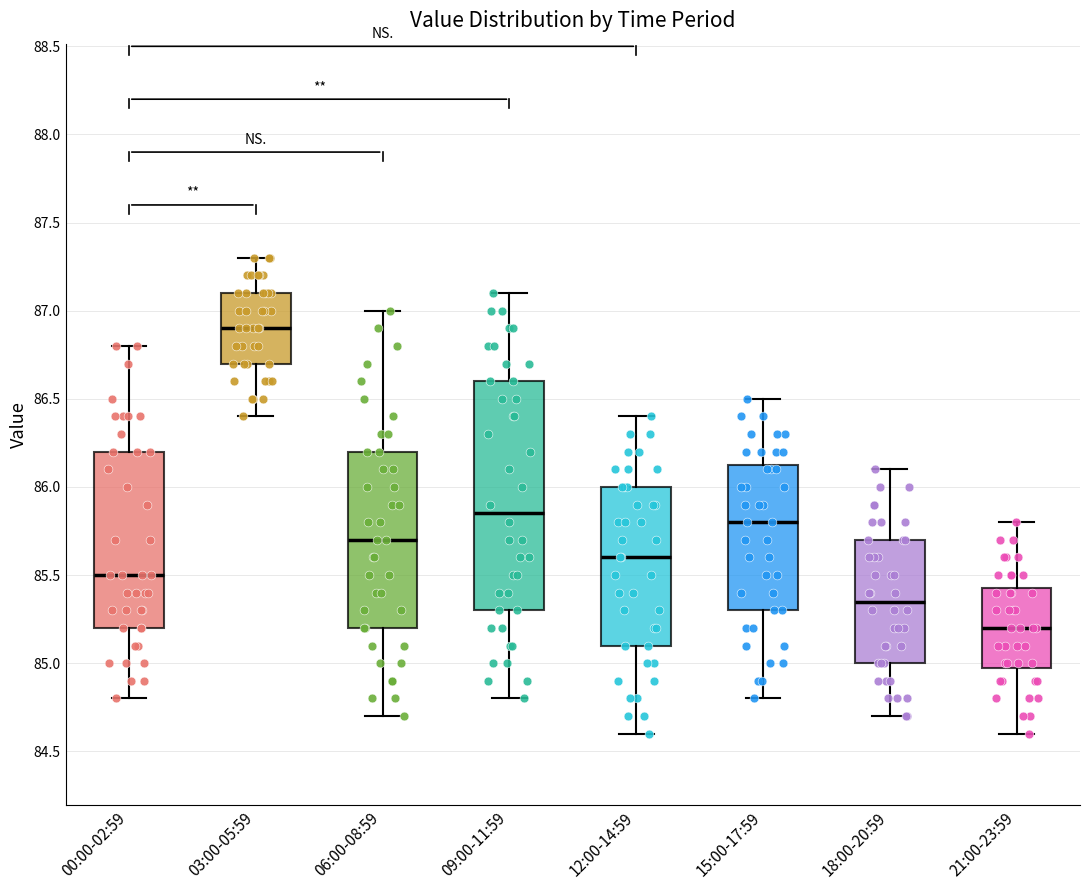

Which box's median line is the highest?

03:00-05:59